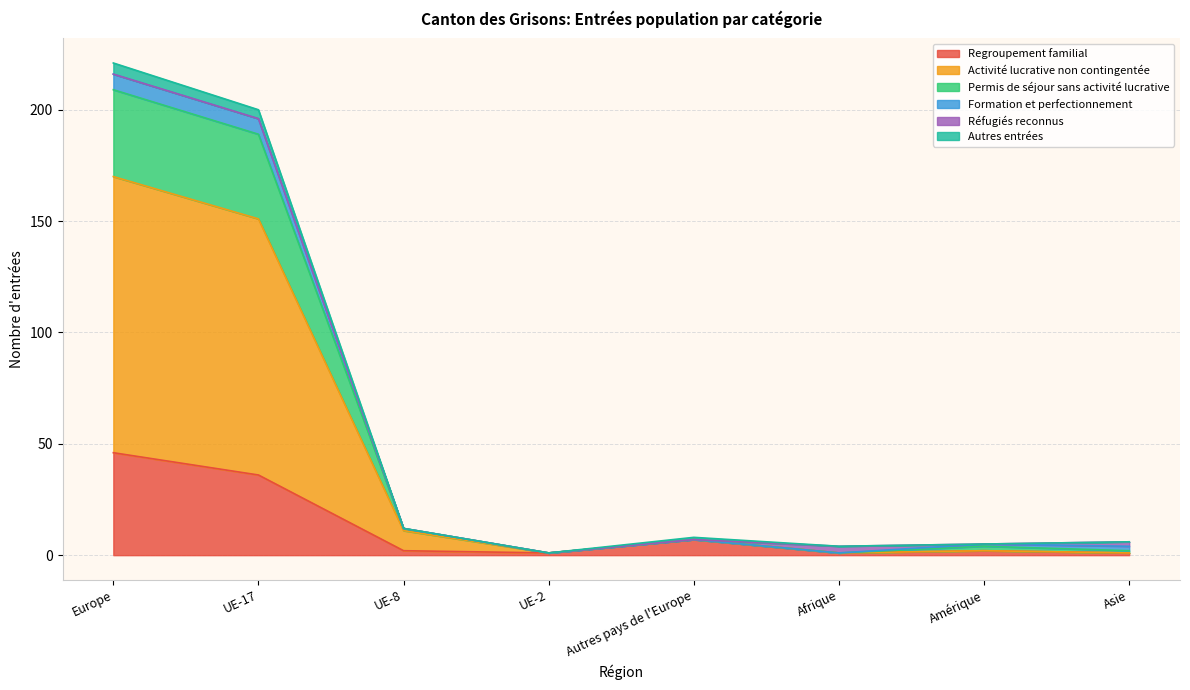

True or false: Autres entrées and Activité lucrative non contingentée cross at least once.

False